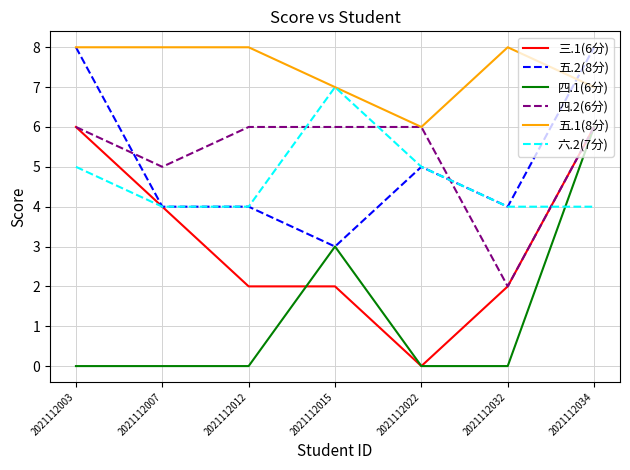

True or false: 五.2(8分) has more than 2 points higher than both neighbors.

False